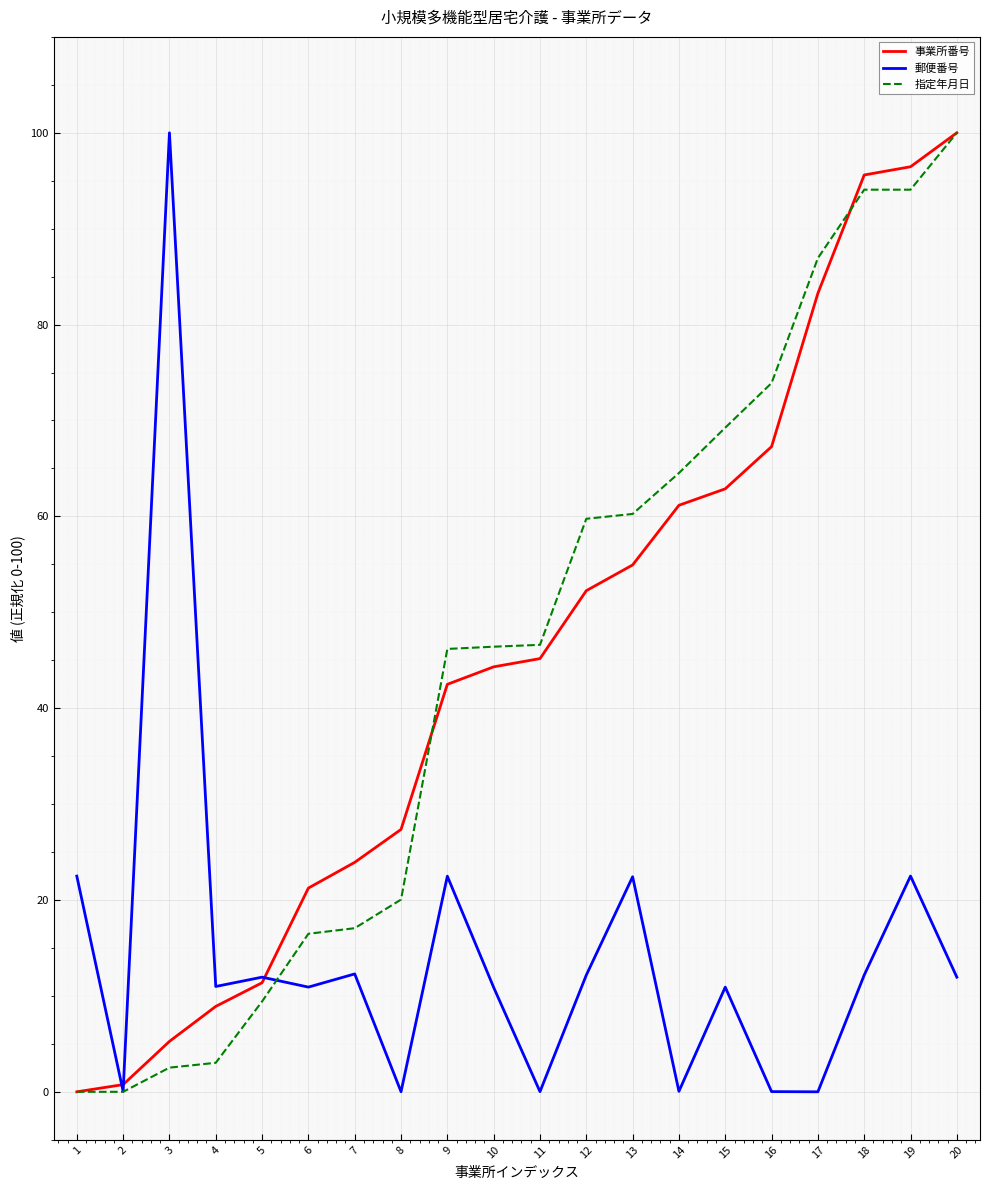

Which series changed the most between 2 and 15?

指定年月日